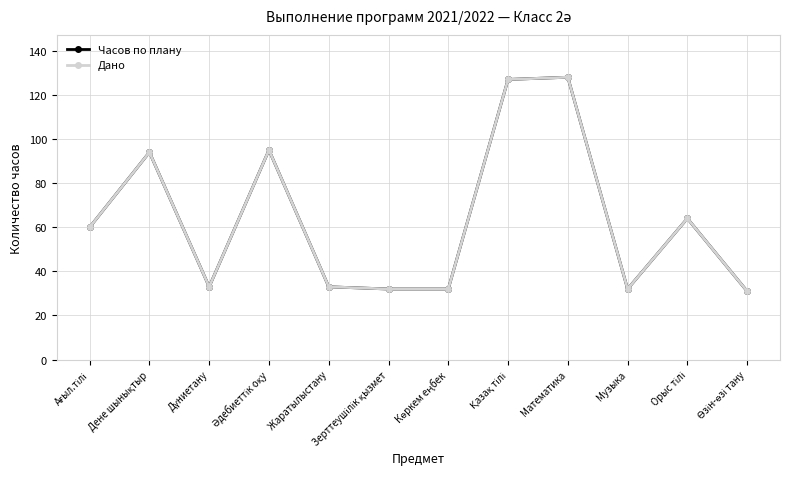

In Дано, how many points are higher than both neighbors (excluding endpoints)?

4